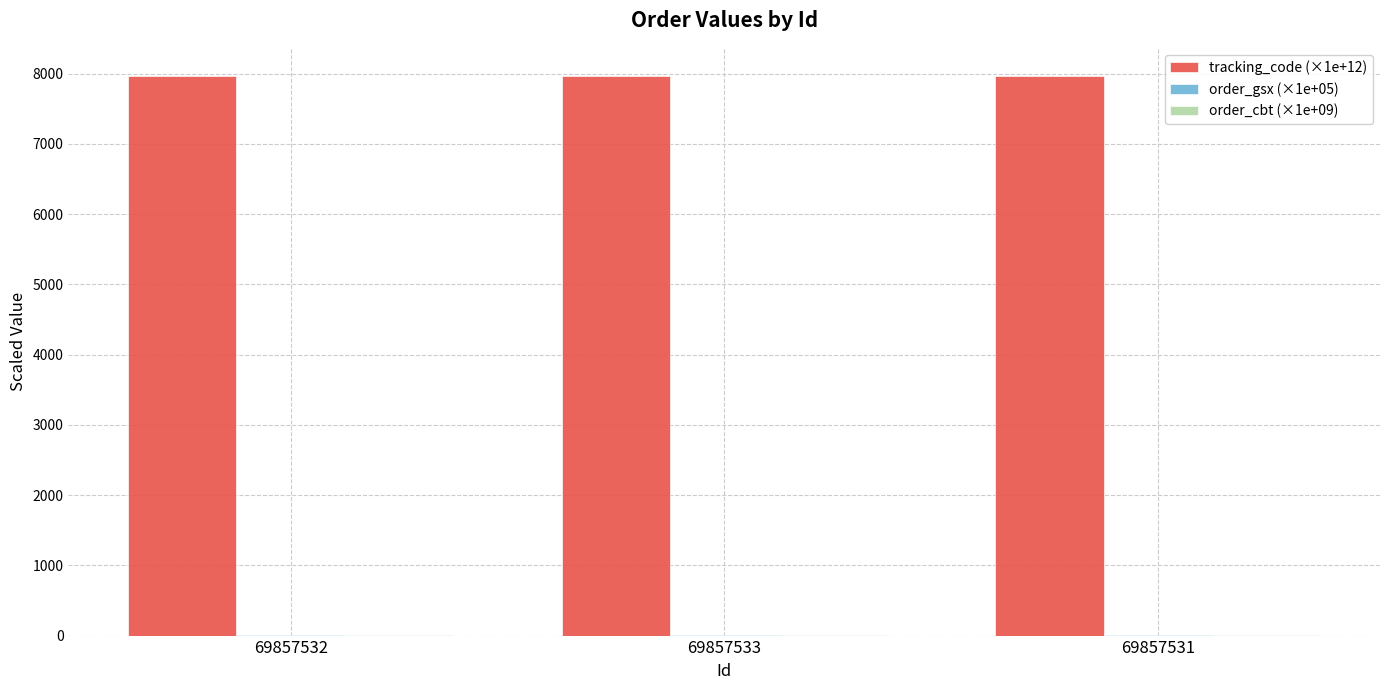

The tracking_code (×1e+12) series shows 7970.1 at 69857533. True or false?

True